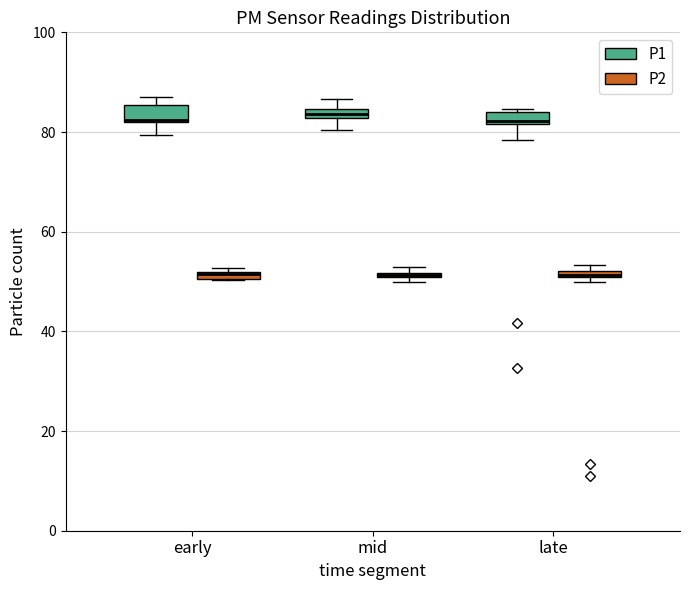

Where does the upper whisker of the box for mid (P1) end on the y-axis? The values are not printed on the chart, so give them approximately, as read against the axis.

86